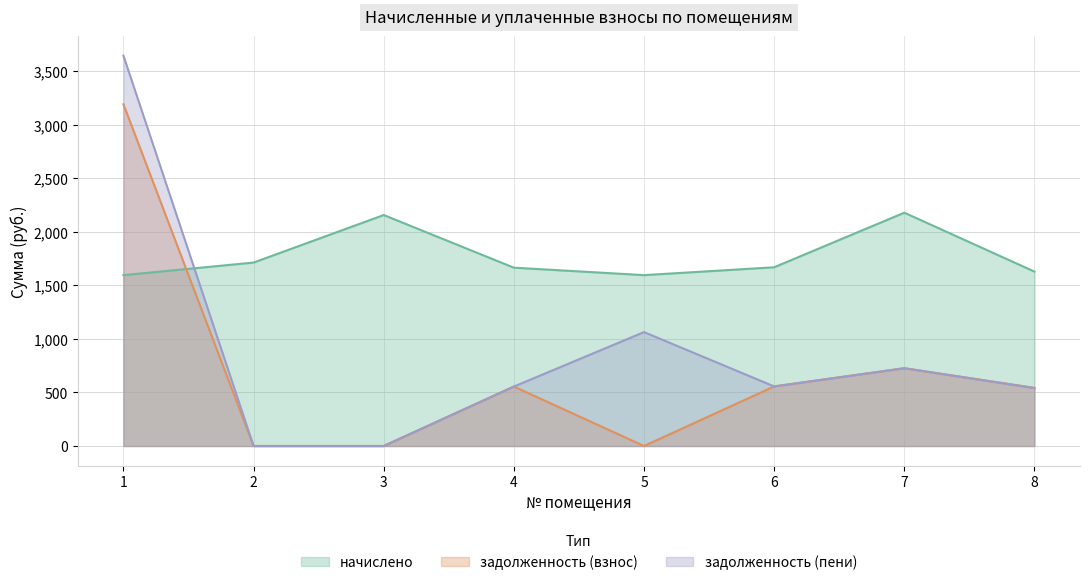

What is the total value across all series at 2?

1712.0